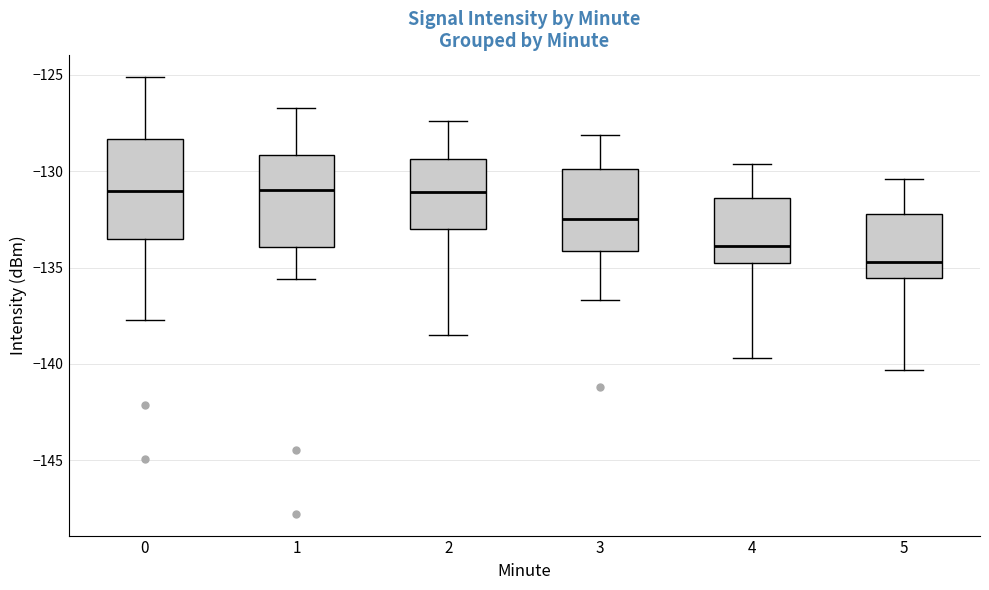

Where does the median line of the box at x = 0 sit on the y-axis? The values are not printed on the chart, so give them approximately, as read against the axis.

-131.0